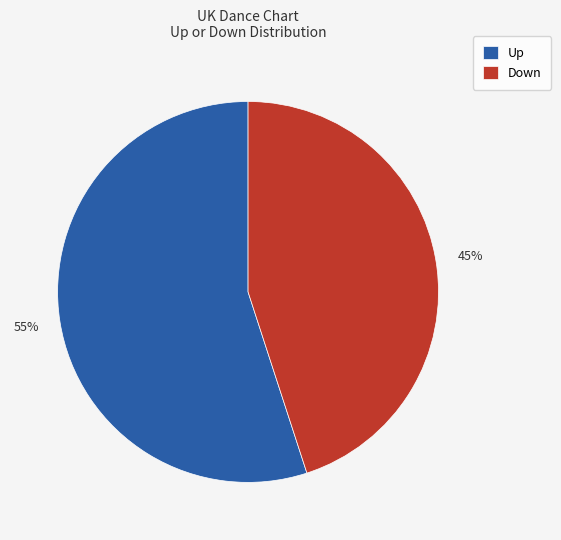

True or false: Up accounts for 55% of the total.

True